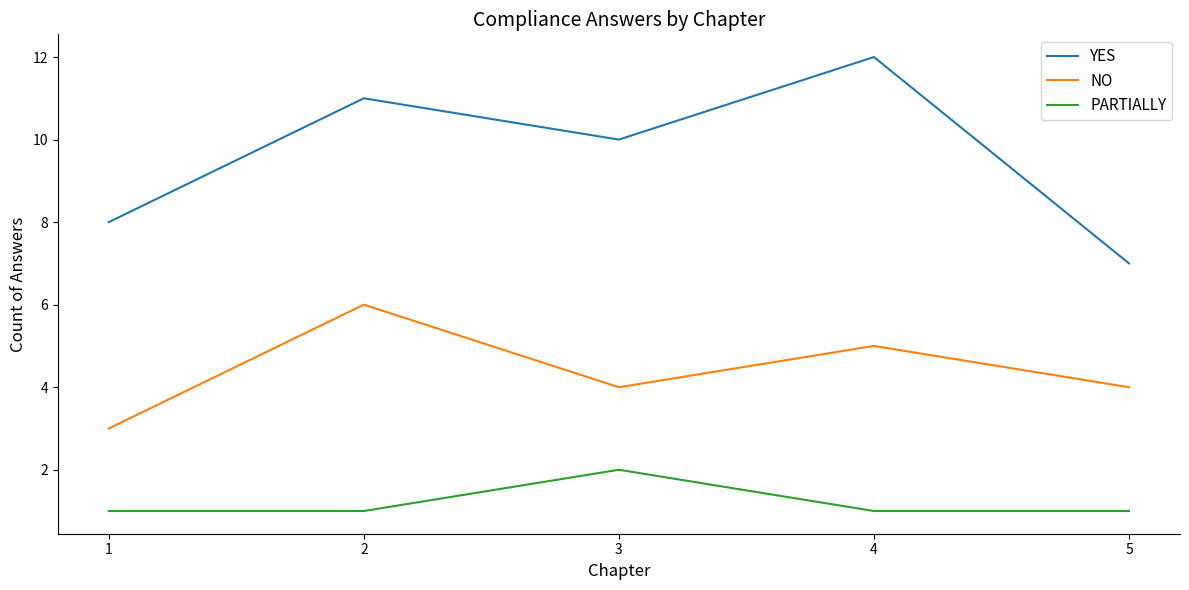

Reading left to right, list all the values displayed in this chart.

YES: 1=8	2=11	3=10	4=12	5=7
NO: 1=3	2=6	3=4	4=5	5=4
PARTIALLY: 1=1	2=1	3=2	4=1	5=1